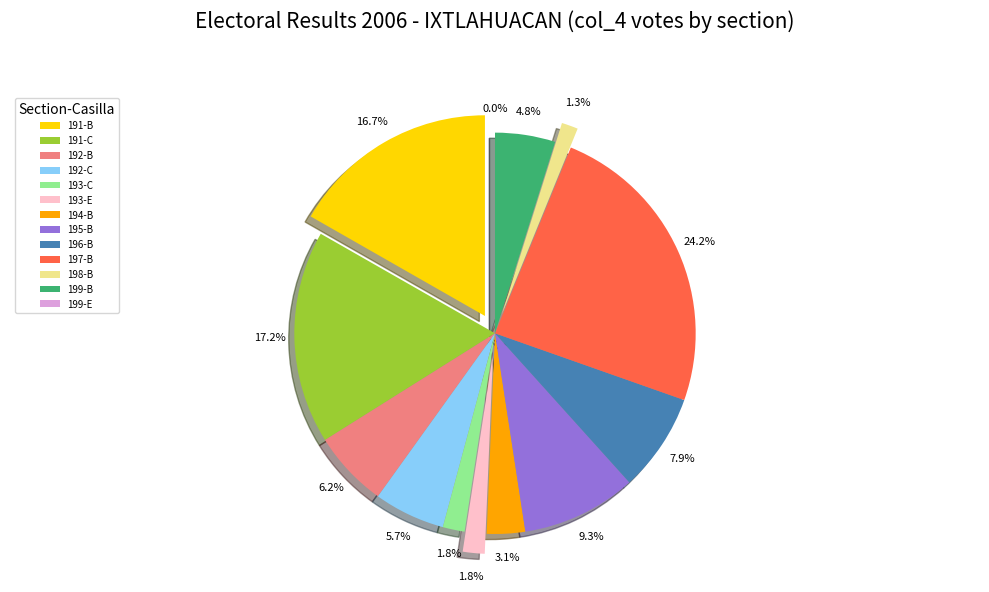

What is the largest slice in the pie chart?

197-B